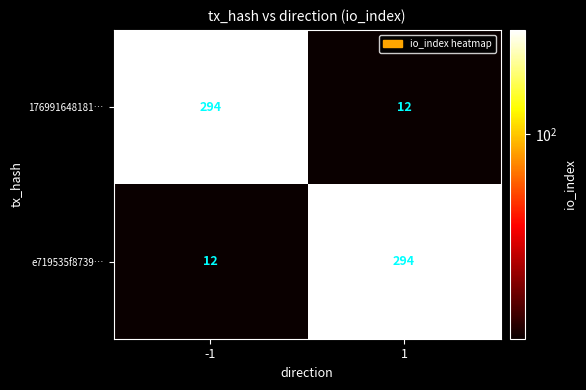

What is the total value across all series at -1?

306